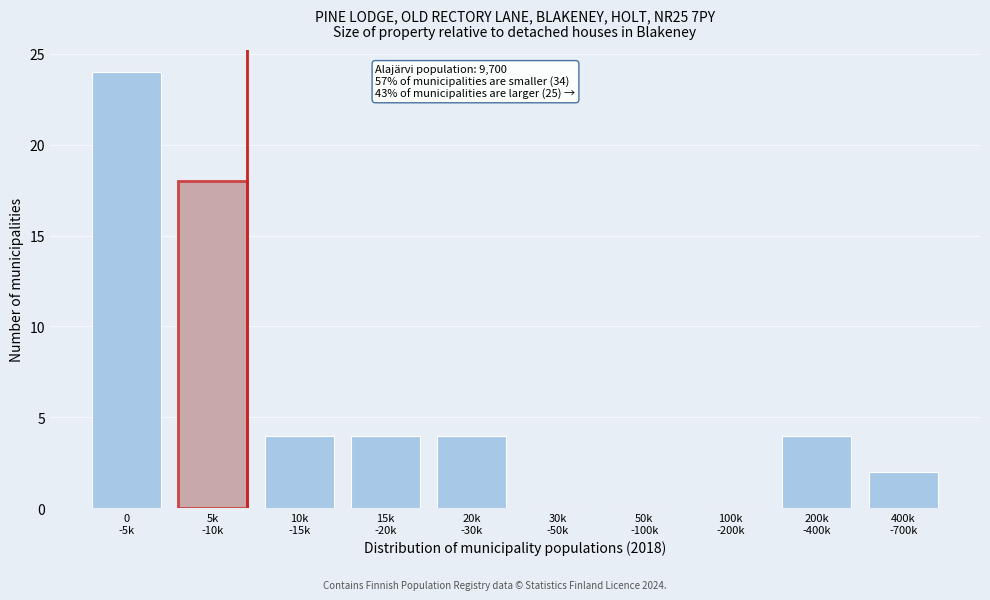

What is the sum of all values?

60